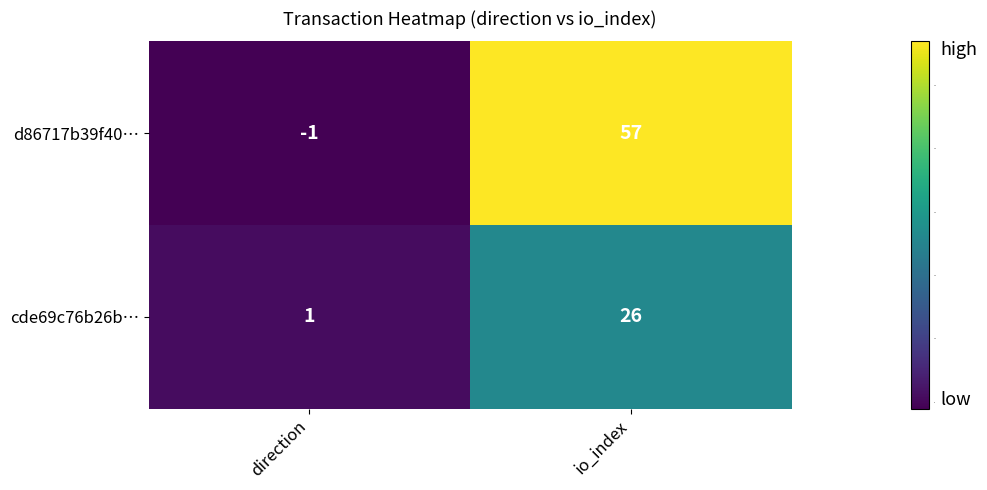

What is the difference between the maximum and minimum values in the cde69c76b26b… series?

25